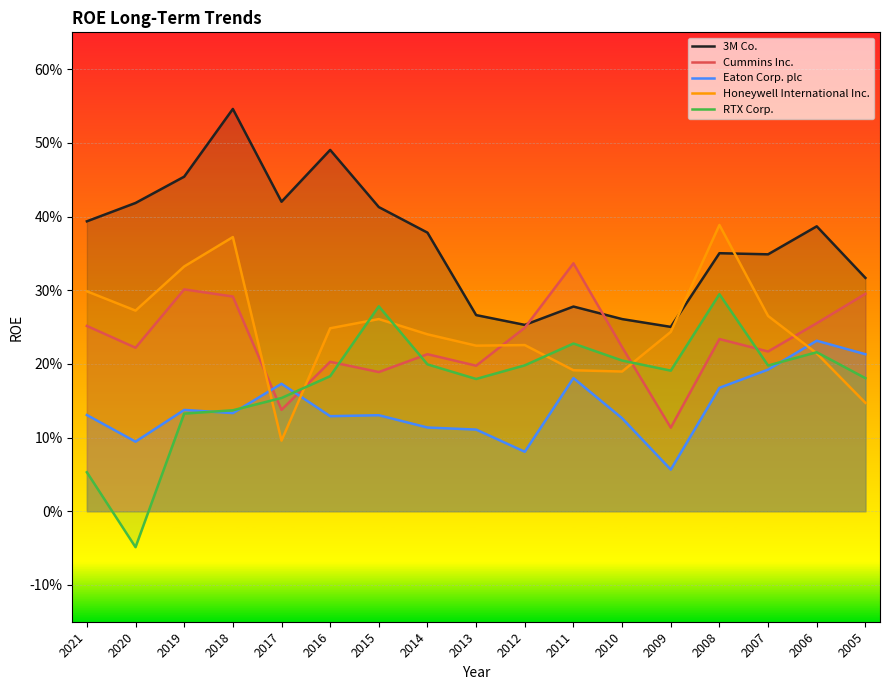

Count the RTX Corp. values in the range 0 to 1.

16